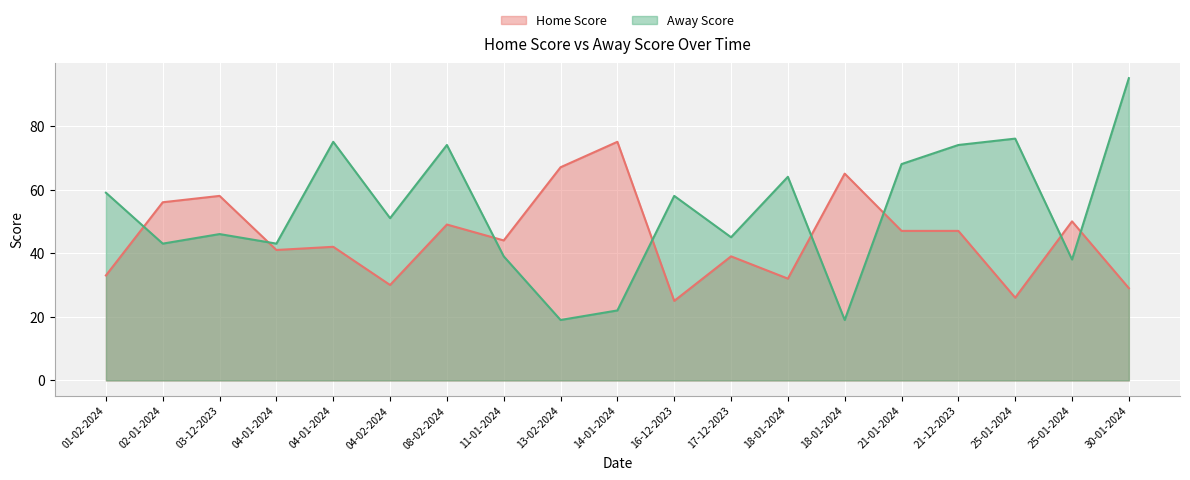

What is the difference between the Home Score values at 11-01-2024 and 18-01-2024?

12